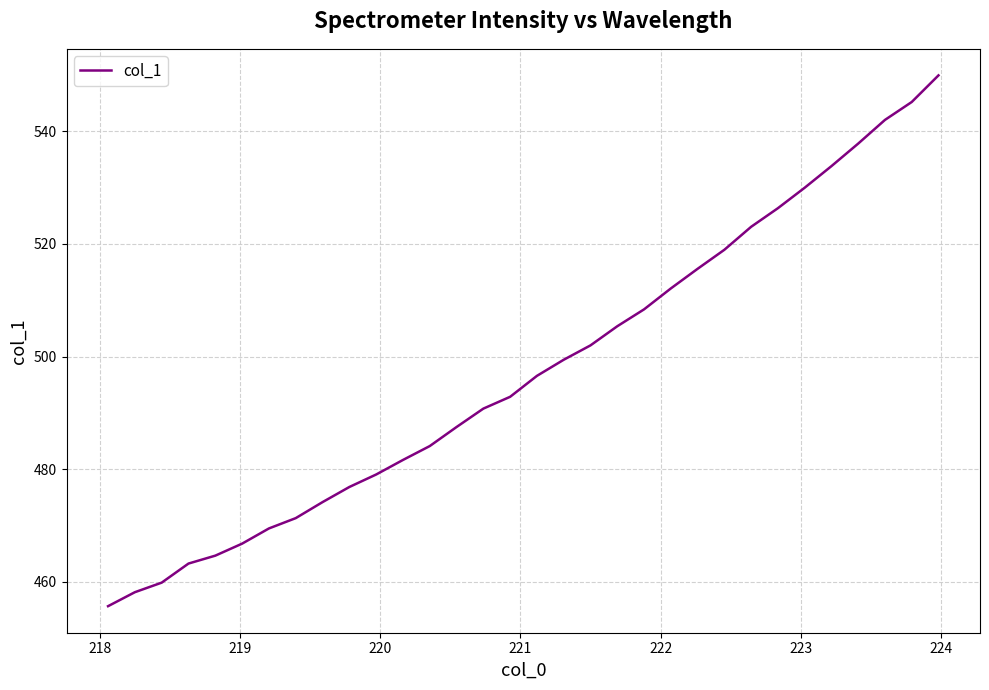

What is the difference between the maximum and minimum values?

94.3